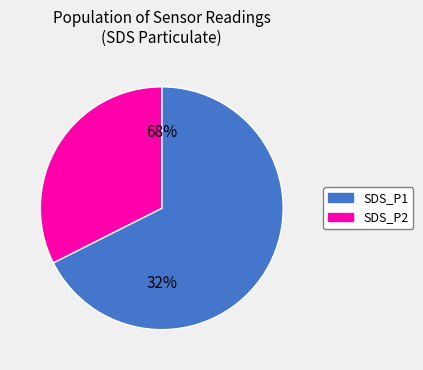

Which category accounts for the majority?

SDS_P1